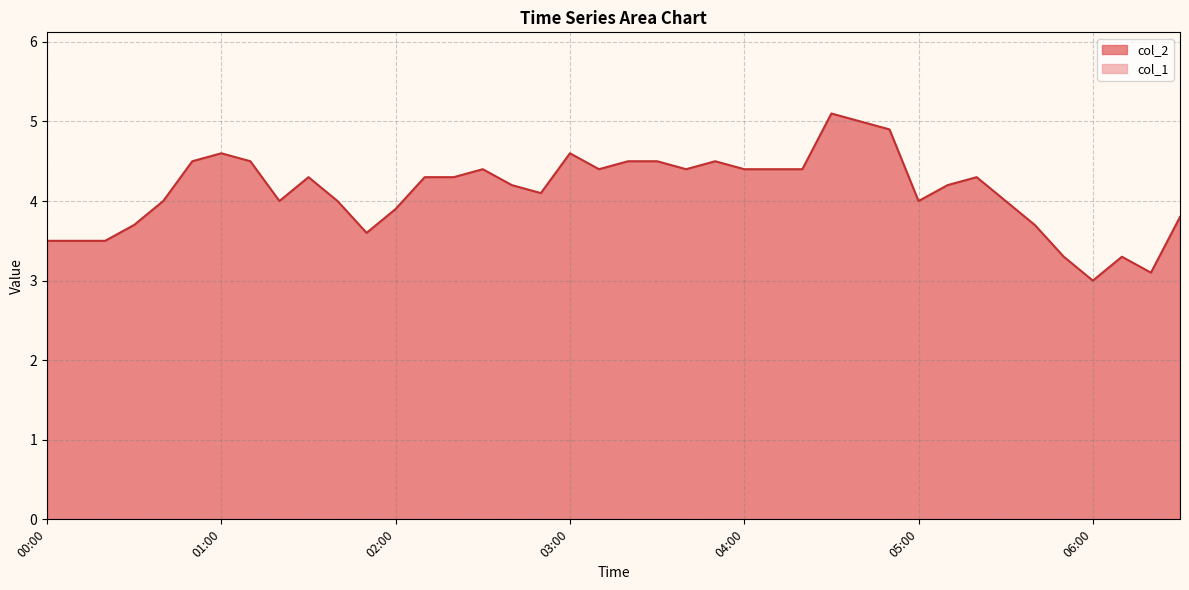

True or false: the data has more than 0 interior local peaks.

True